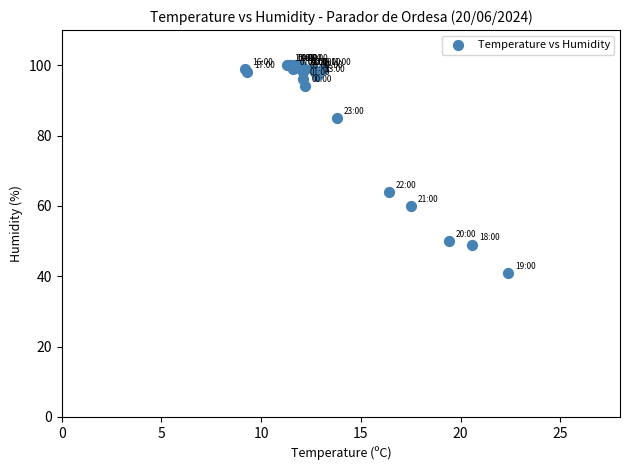

What Y value in the scatter plot is closest to 70?

64